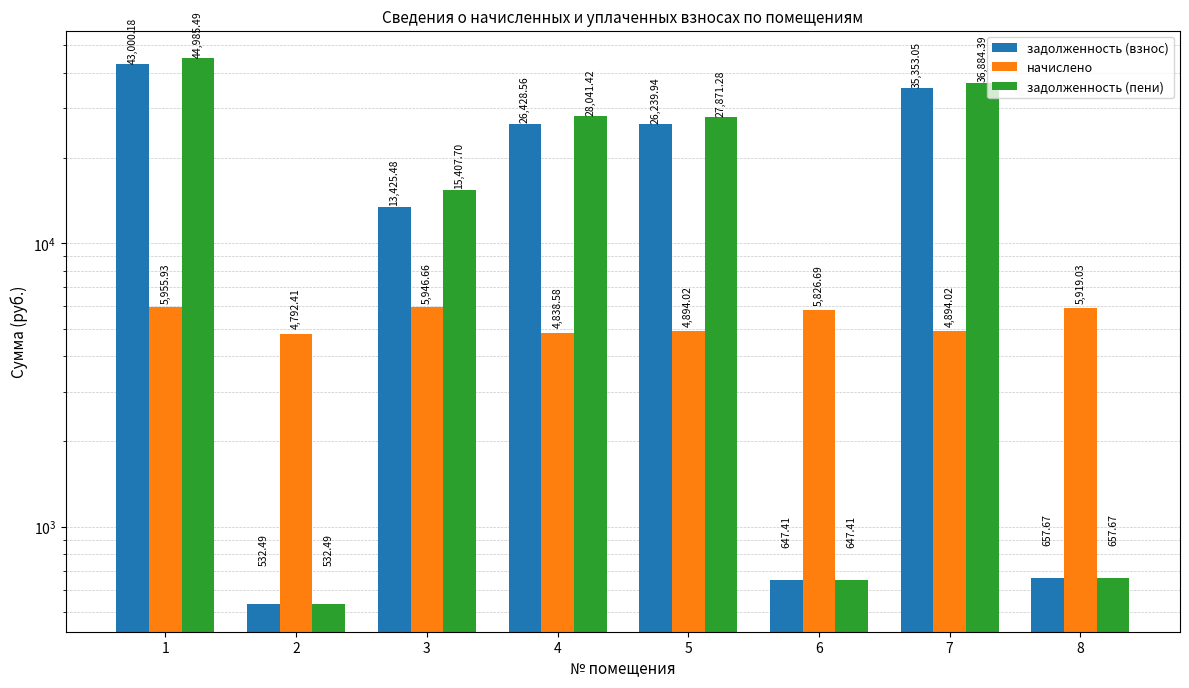

What is the maximum value shown in the chart?

44985.5